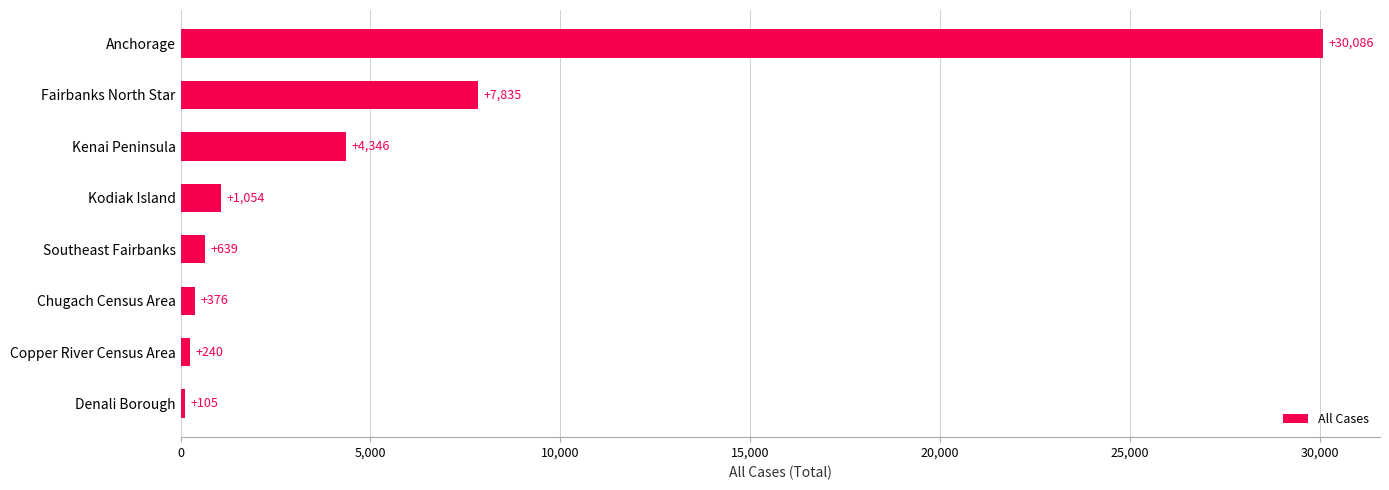

Which label corresponds to the smallest value in the chart?

Denali Borough